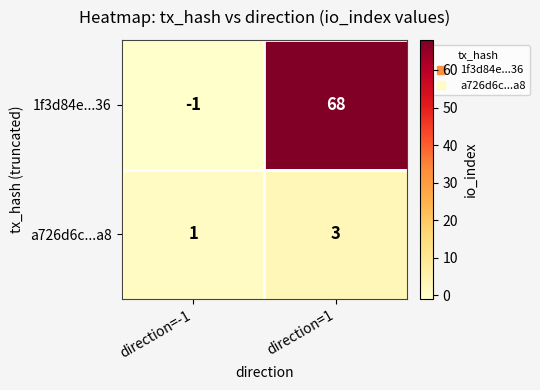

Reading right to left, transcribe all the data shown in this chart.

1f3d84e...36: direction=1=68	direction=-1=-1
a726d6c...a8: direction=1=3	direction=-1=1